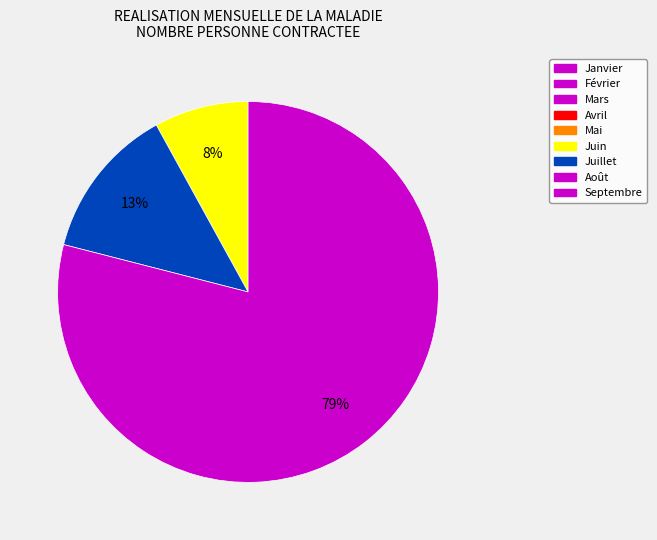

Is there a majority slice in this chart?

Yes